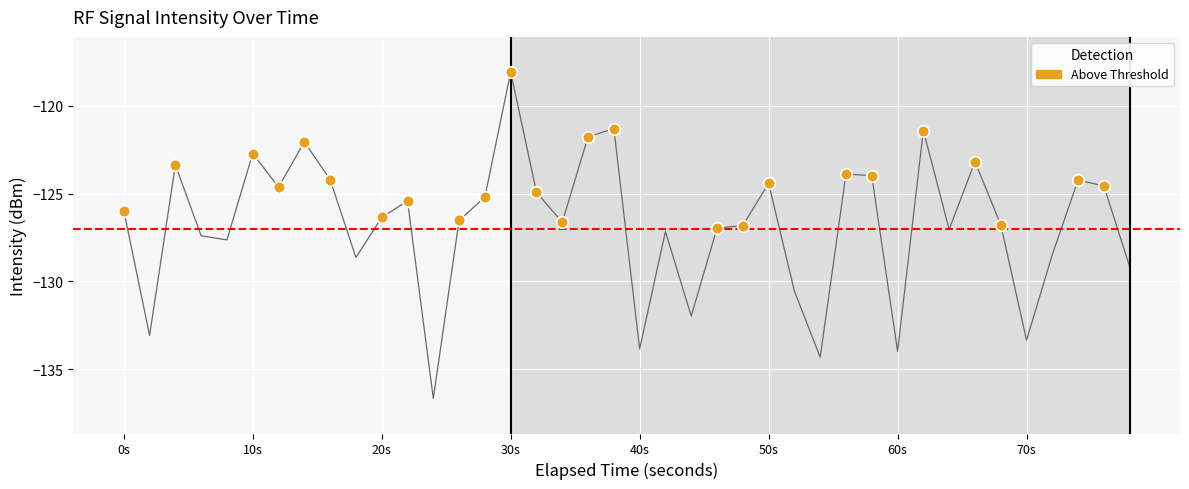

What is the smallest value displayed?

-136.7